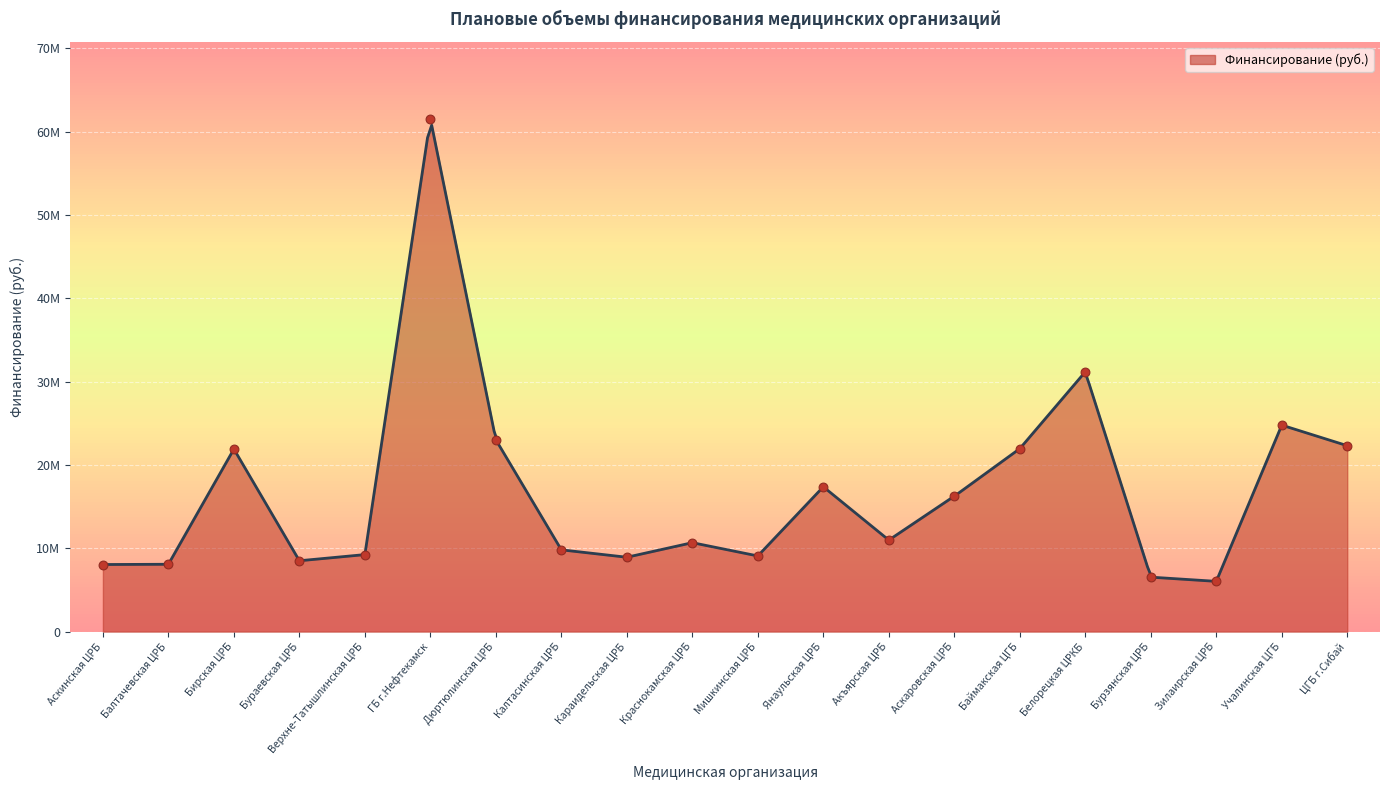

What is the ratio of the value at Аскинская ЦРБ to the value at Бураевская ЦРБ?

0.9